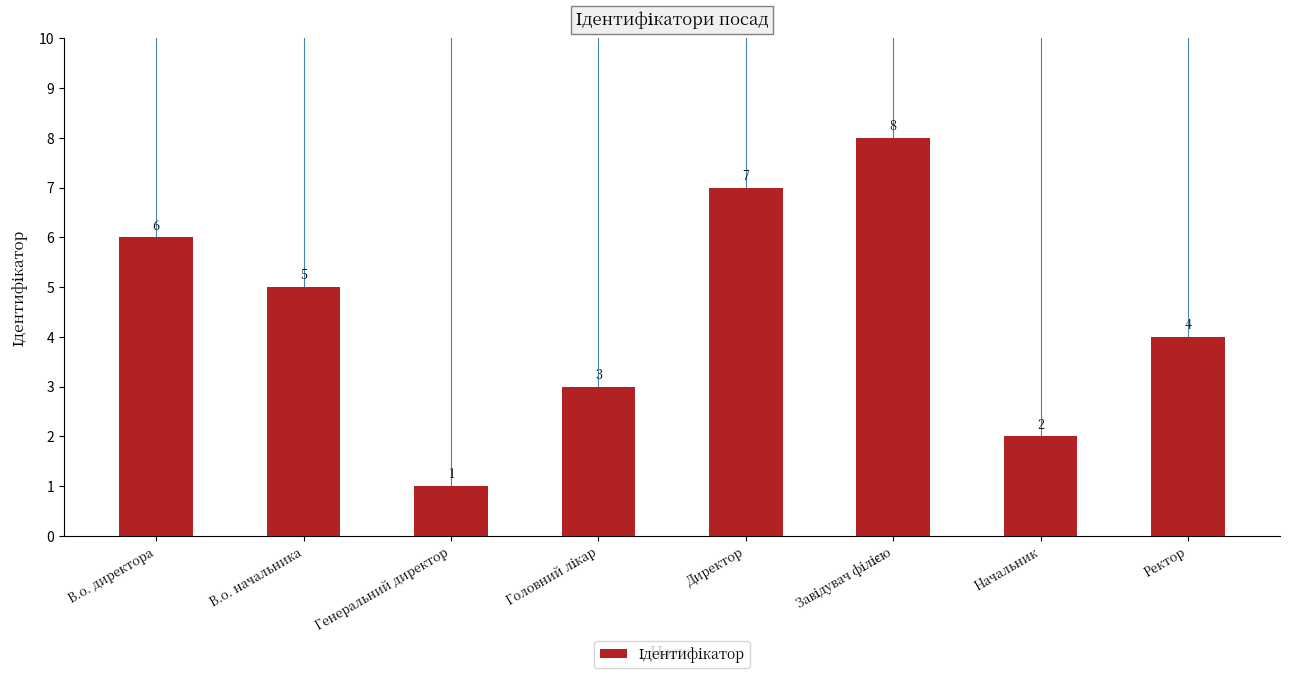

What is the label of the 2nd bar from the left?

В.о. начальника